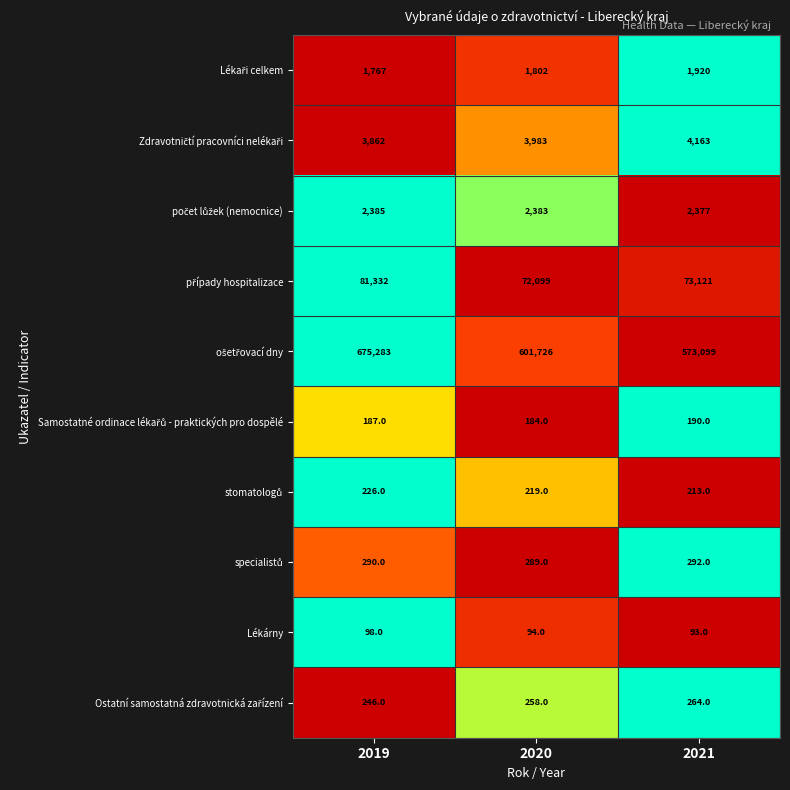

What is the maximum value shown in the chart?

675283